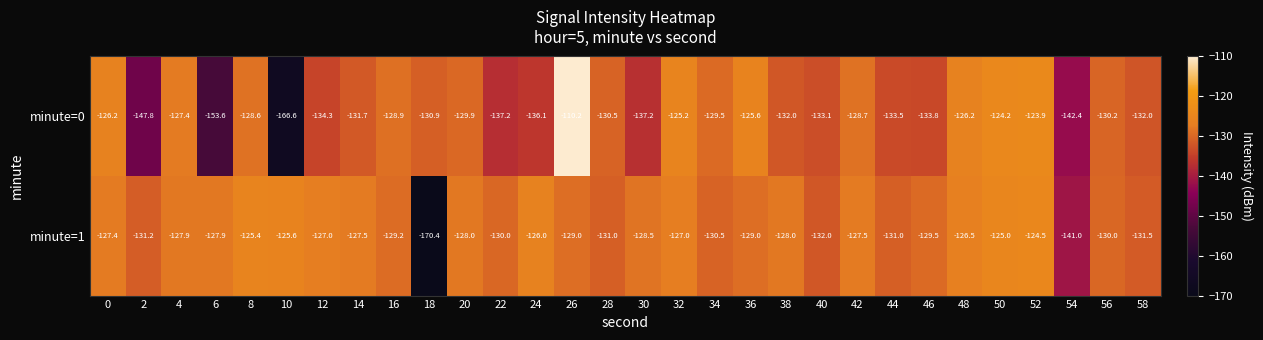

What is the spread (max minus min) of values at 56?

0.2